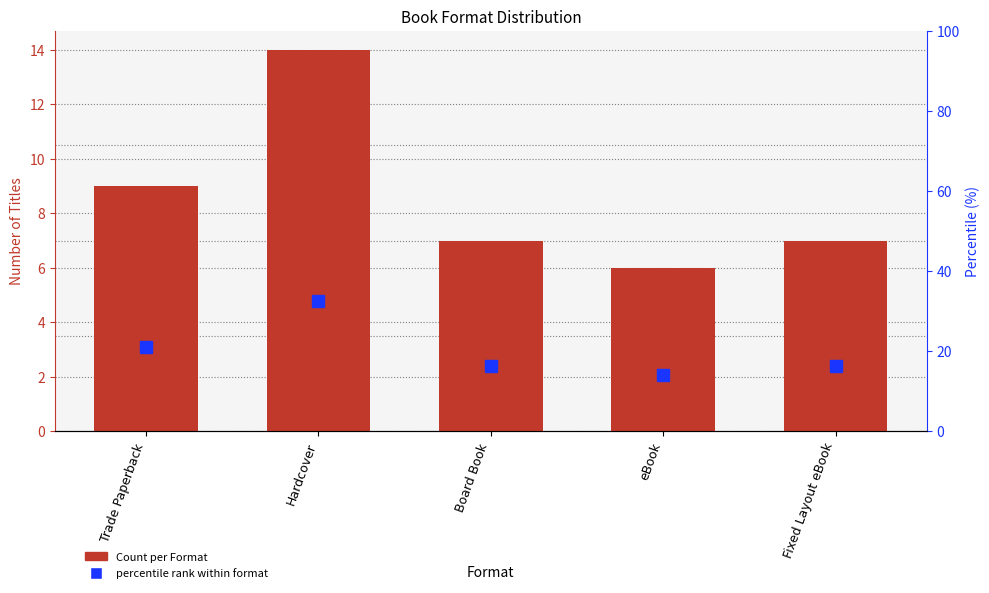

How many data points in Count are less than 7?

1